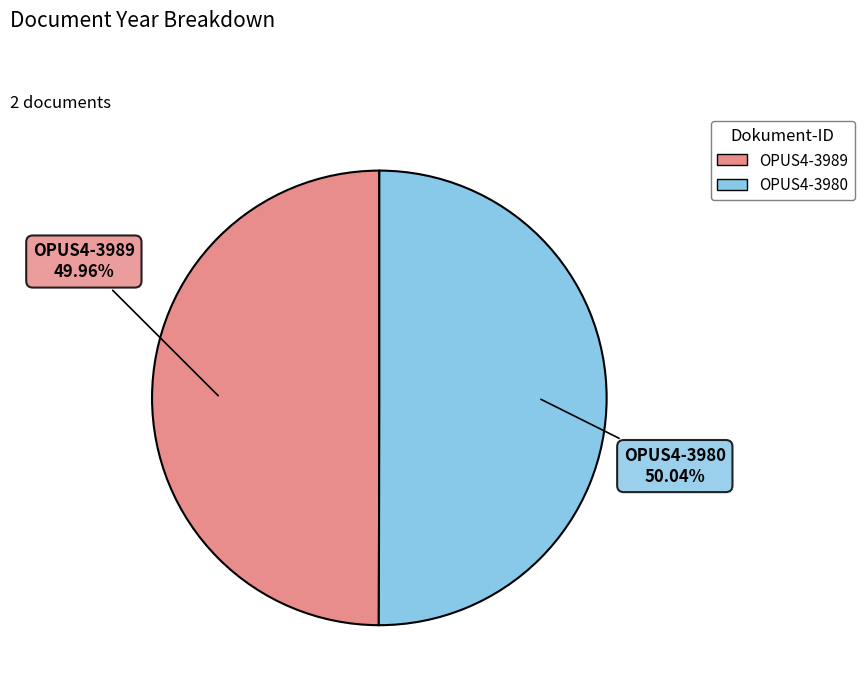

Count the number of slices in the pie.

2